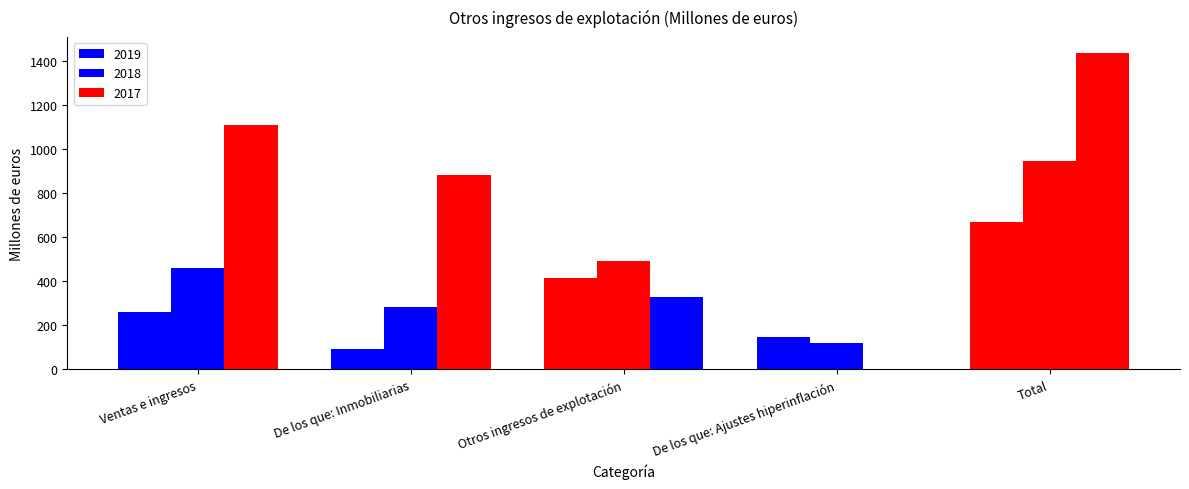

What is the maximum value shown in the chart?

1439